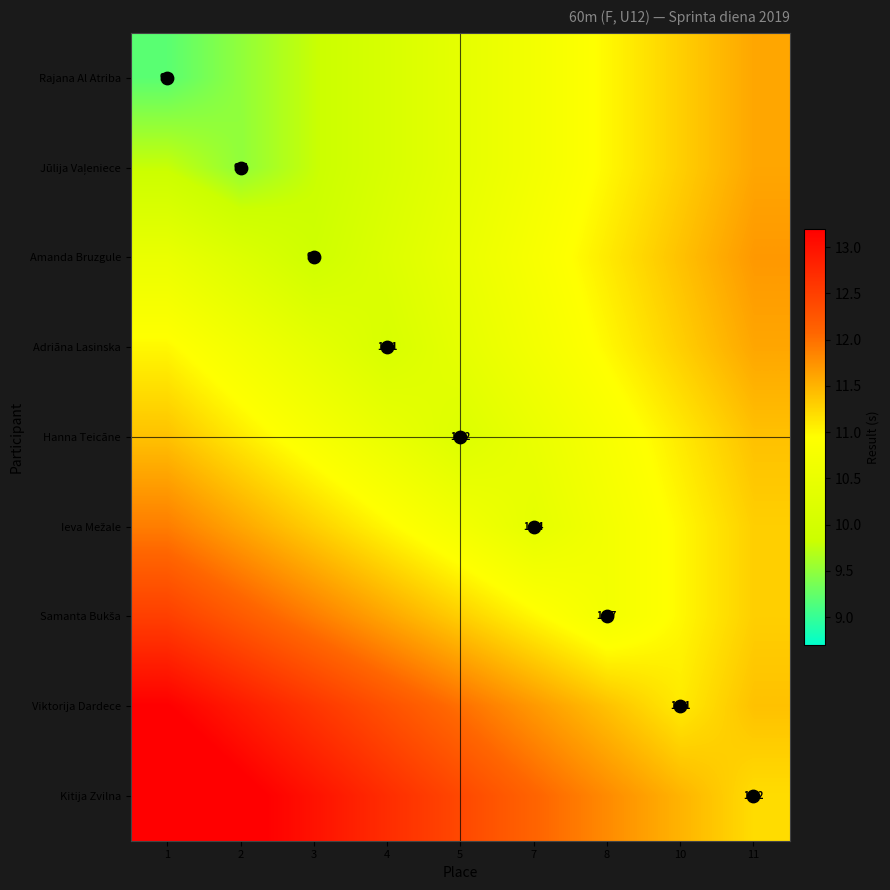

What is the sum of all Ieva Mežale values?

99.9